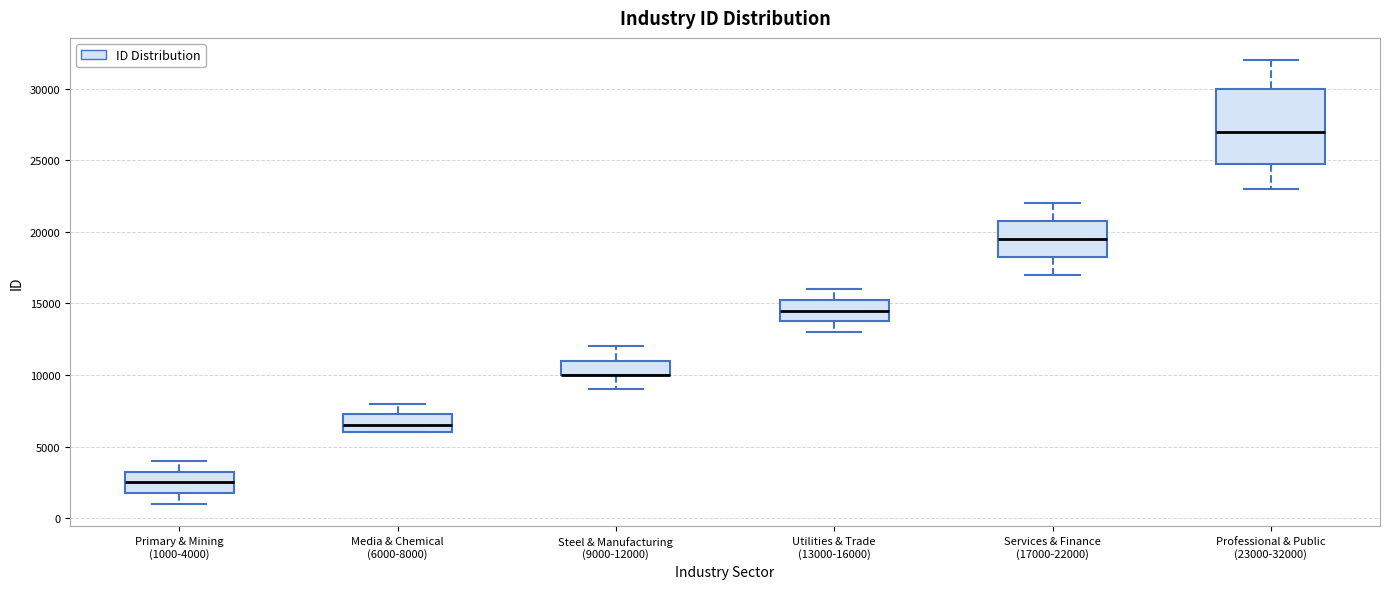

Comparing the boxes themselves (not the whiskers), which one is the tallest?

Professional & Public (23000-32000)